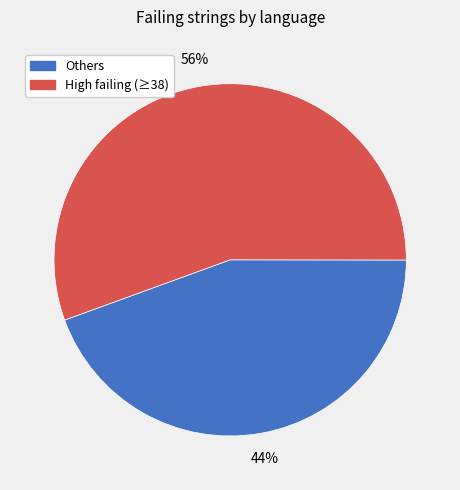

Rank the categories by value from lowest to highest.

Others, High failing (≥38)